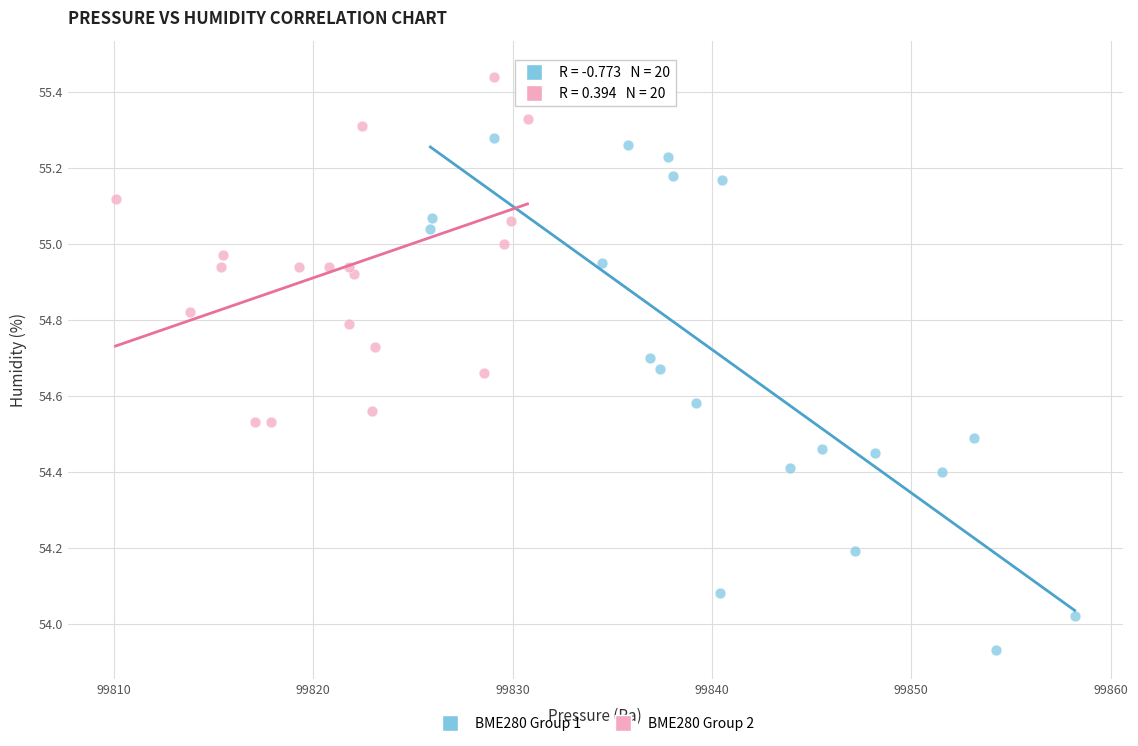

Which series has the widest spread of Y values?

BME280 Group 1